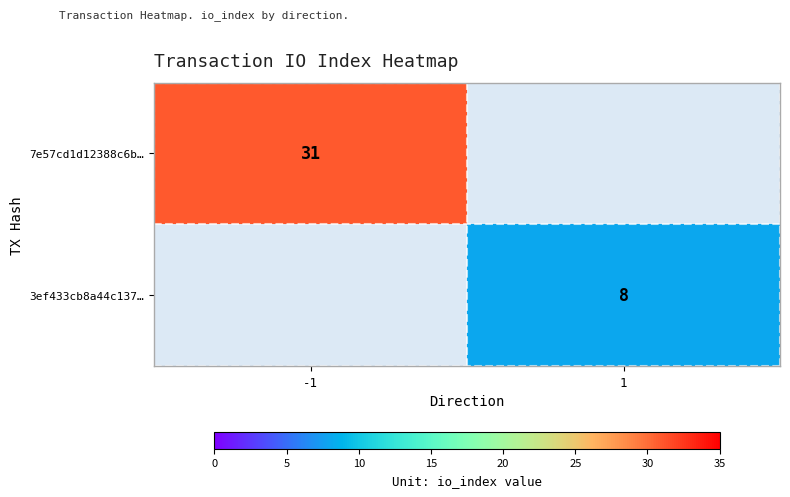

How many data points does each series have?

2